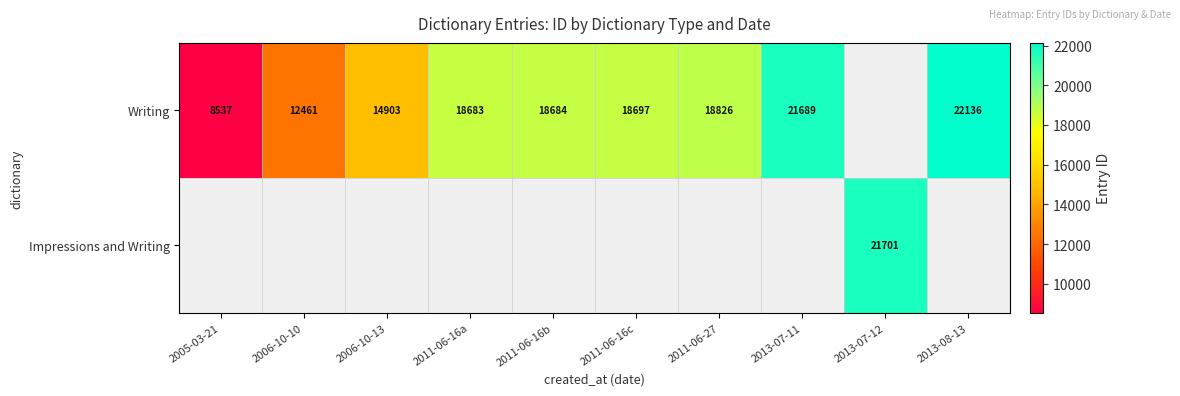

Which has a higher value, 2005-03-21 or 2011-06-16a?

2011-06-16a